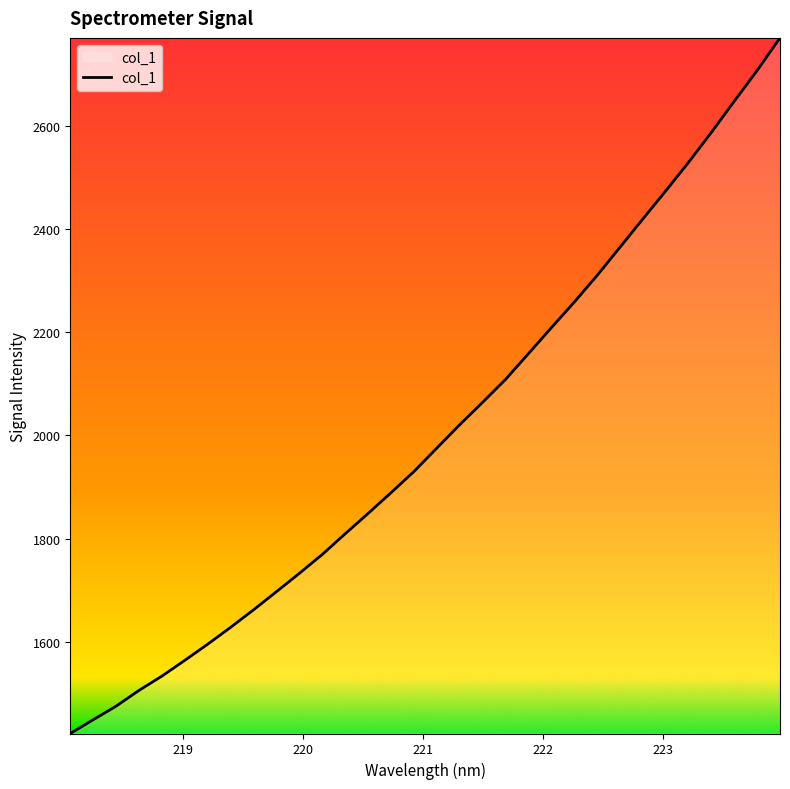

What is the difference between the maximum and minimum values?

1349.5